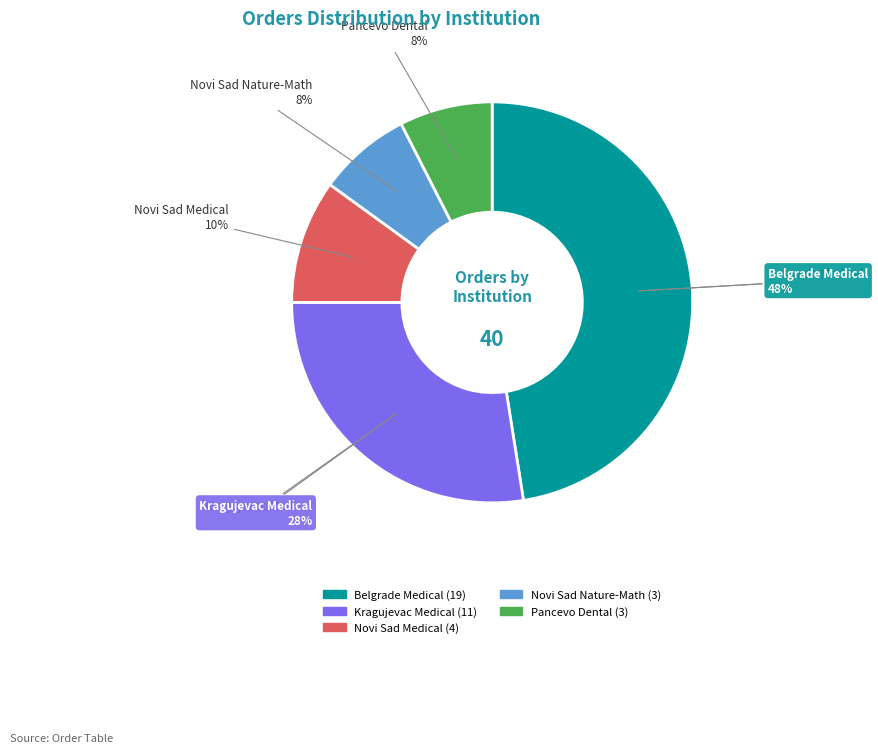

Which slice is the largest?

Медицински факултет у Београду